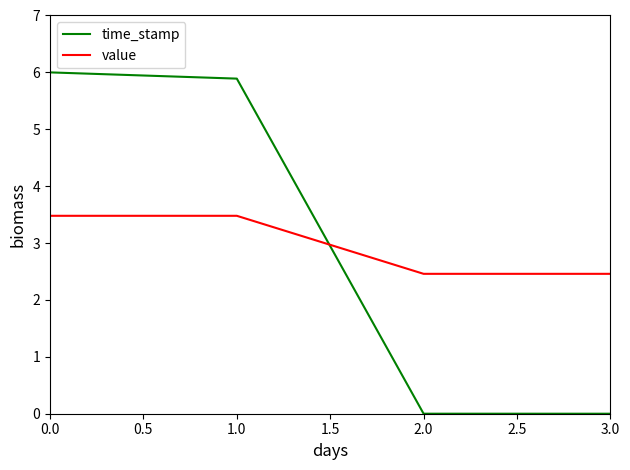

Read the value value at 0.0.

3.5